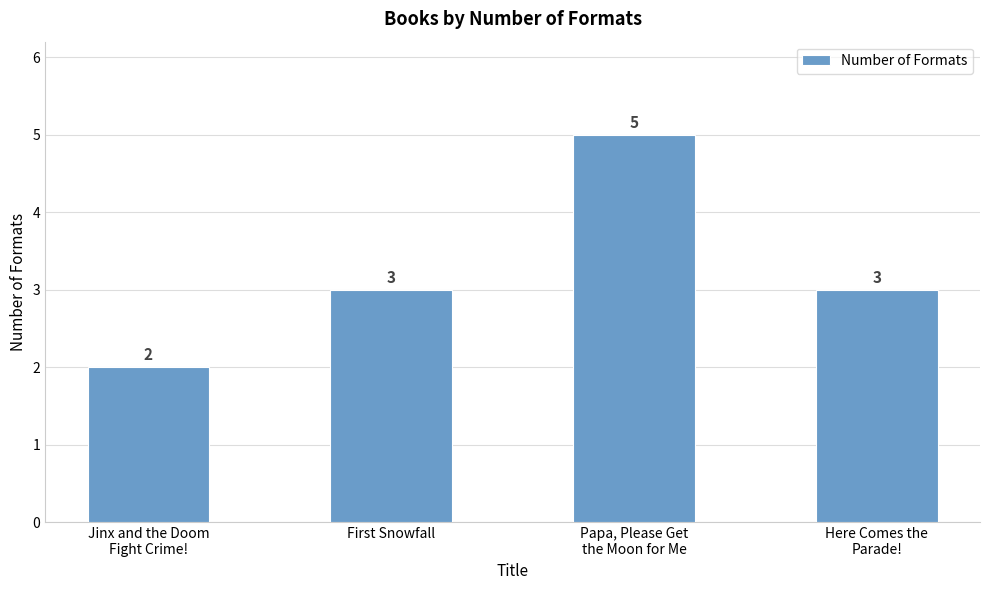

The value at Jinx and the Doom
Fight Crime! is 2. True or false?

True